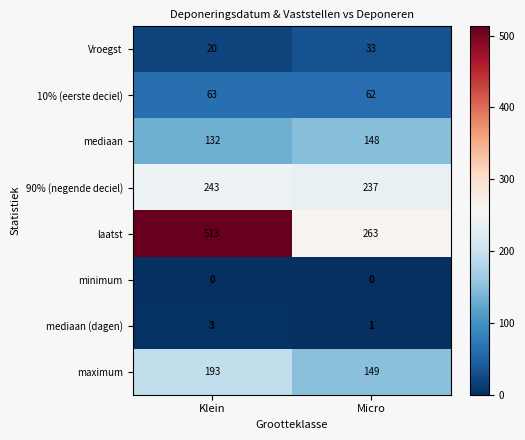

What is the difference between the mediaan values at Klein and Micro?

16